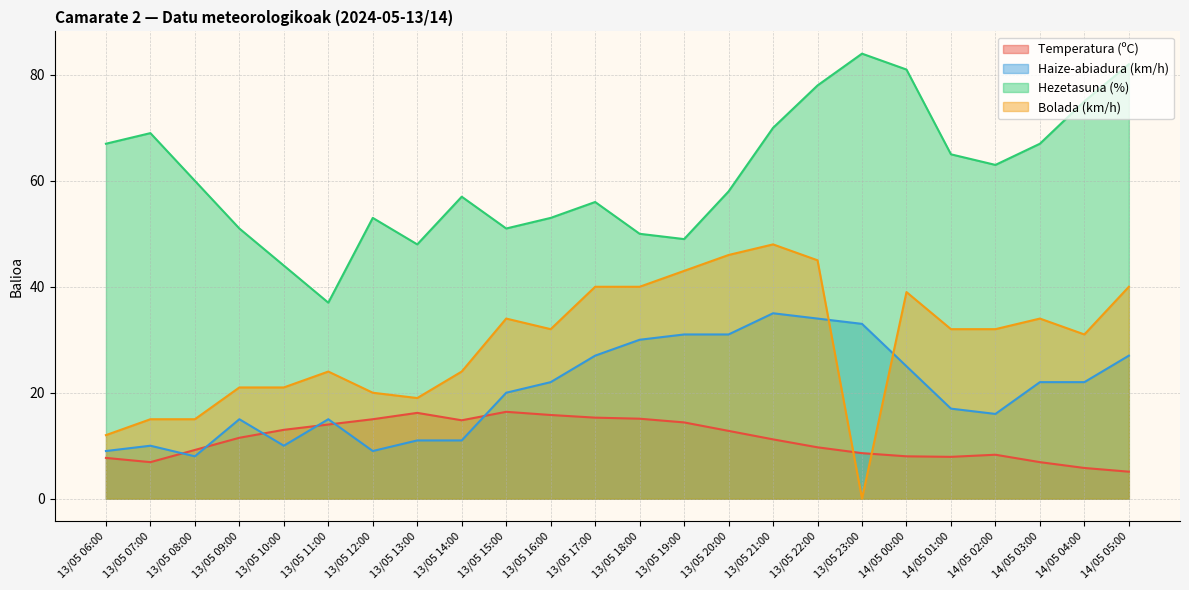

Rank the series by their maximum value, from lowest to highest.

Temperatura (ºC), Haize-abiadura (km/h), Bolada (km/h), Hezetasuna (%)